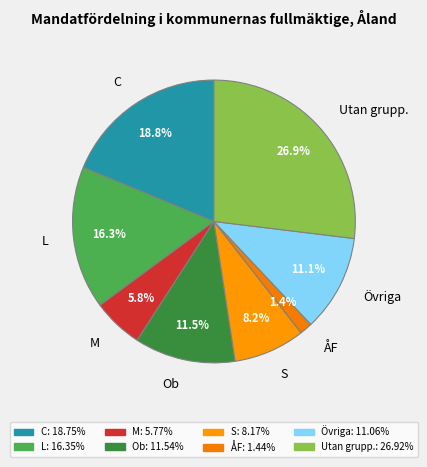

Which slice is the largest?

Utan grupp.